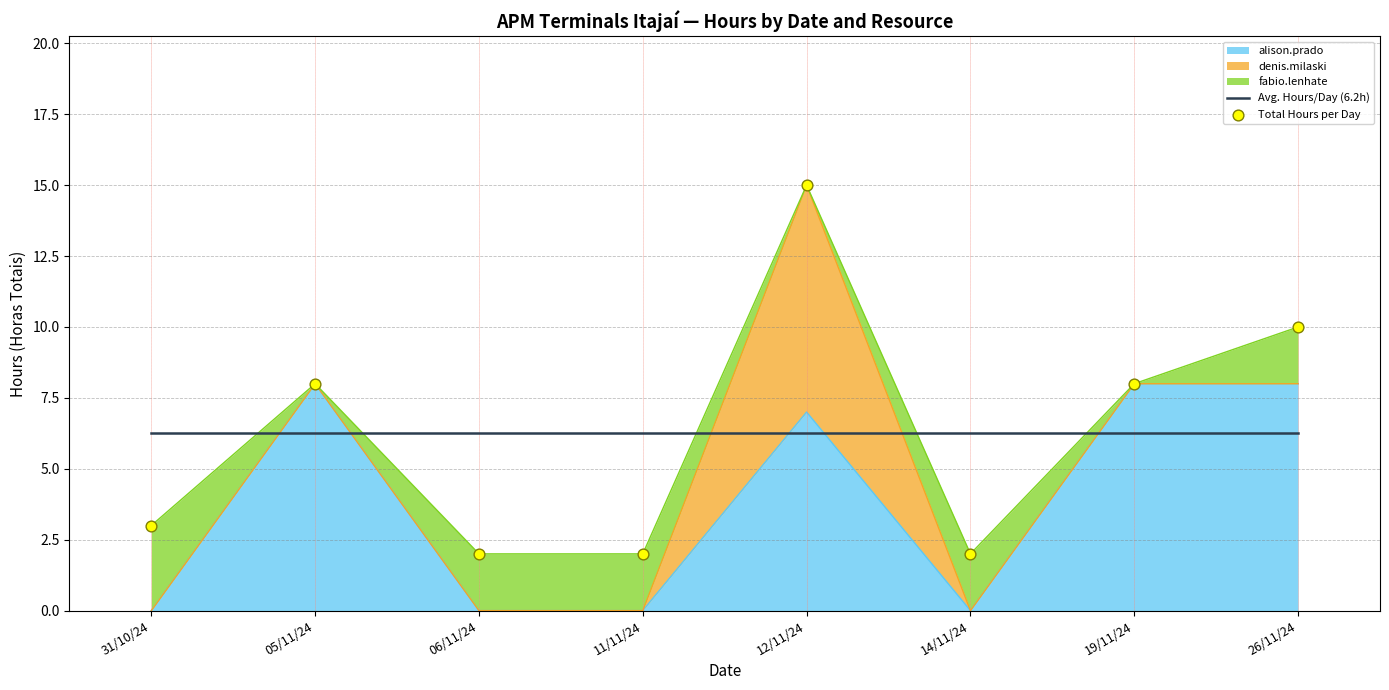

At which category is the sum across all series the highest?

12/11/24